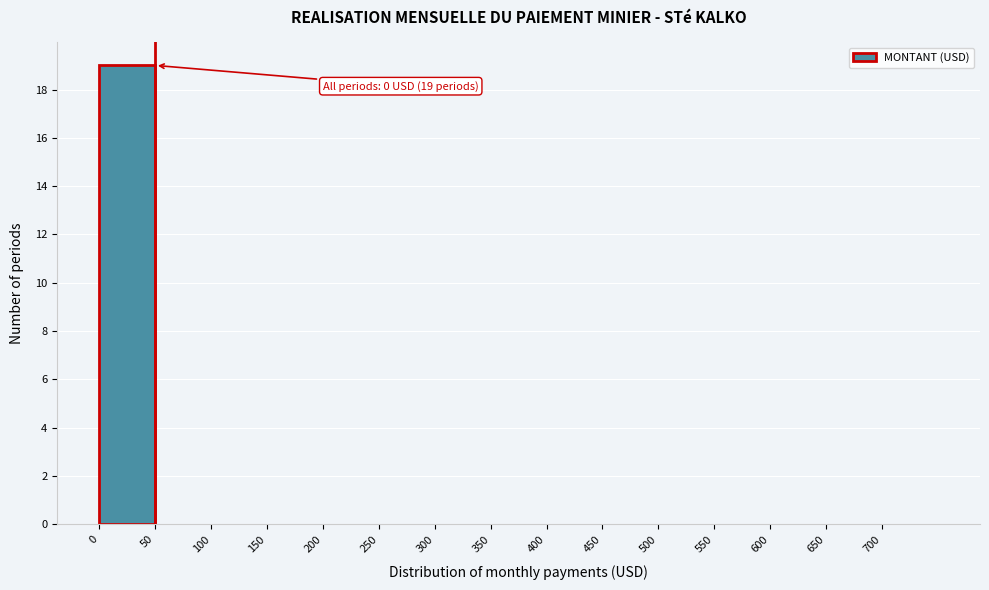

Reading right to left, what are all the values shown in this chart?

700=0	650=0	600=0	550=0	500=0	450=0	400=0	350=0	300=0	250=0	200=0	150=0	100=0	50=0	0=19